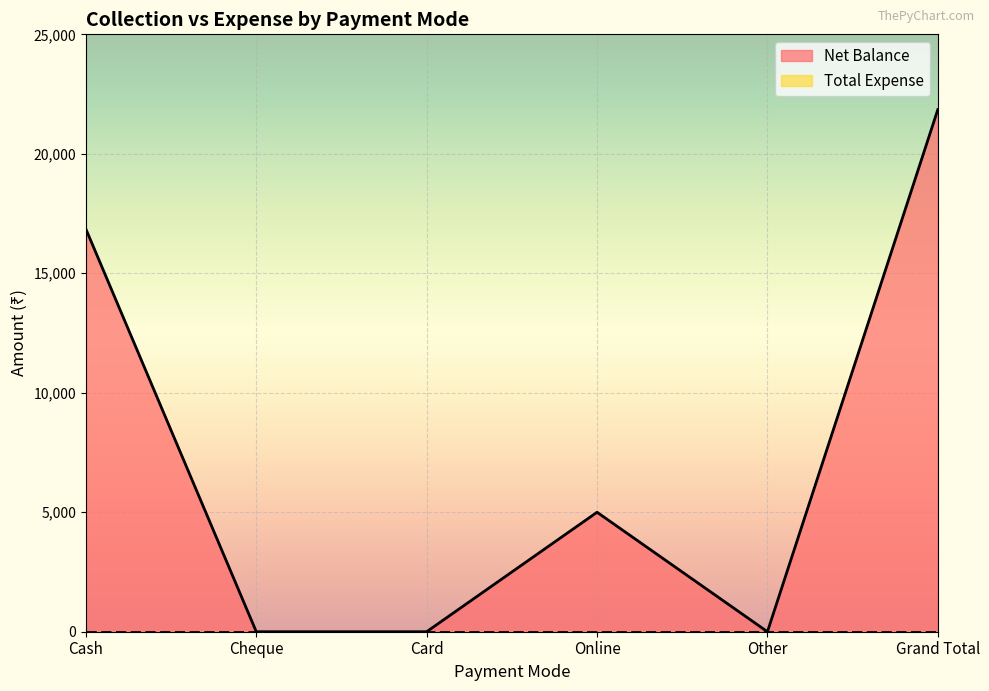

Rank the categories by value from lowest to highest.

Cheque, Card, Other, Online, Cash, Grand Total